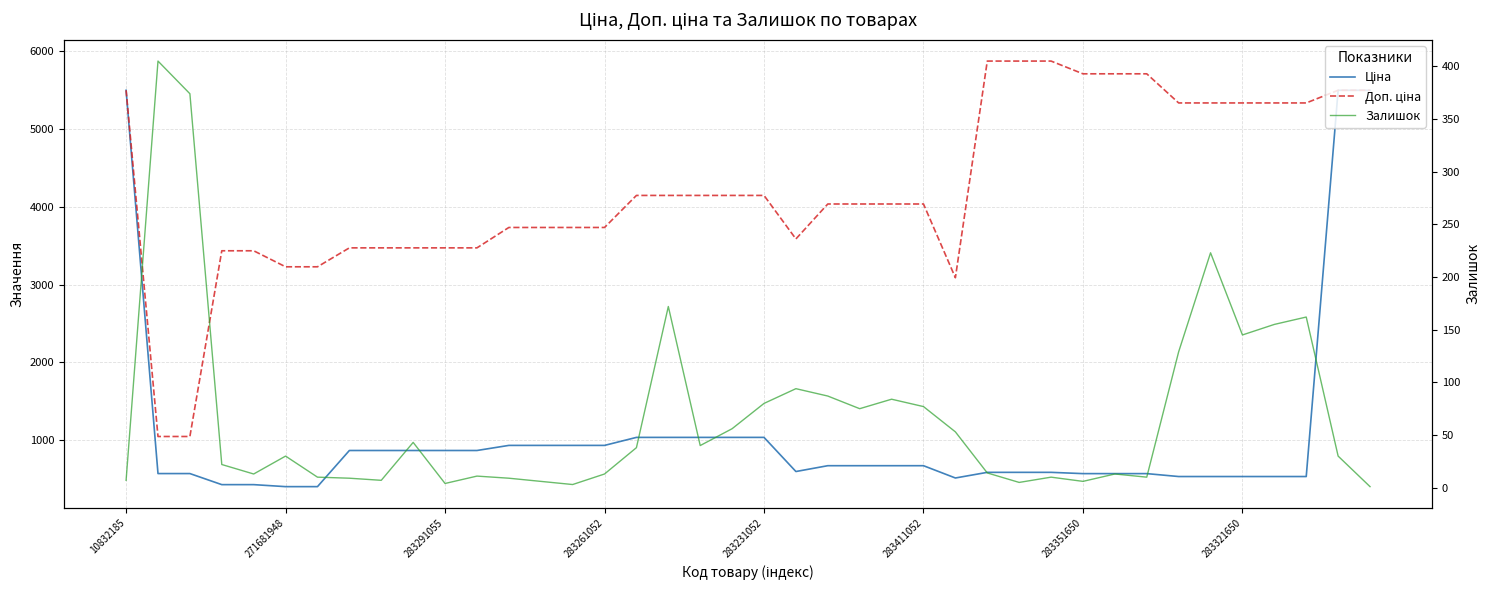

Is the value of Доп. ціна at 283291055 greater than the value of Залишок at 24?

Yes